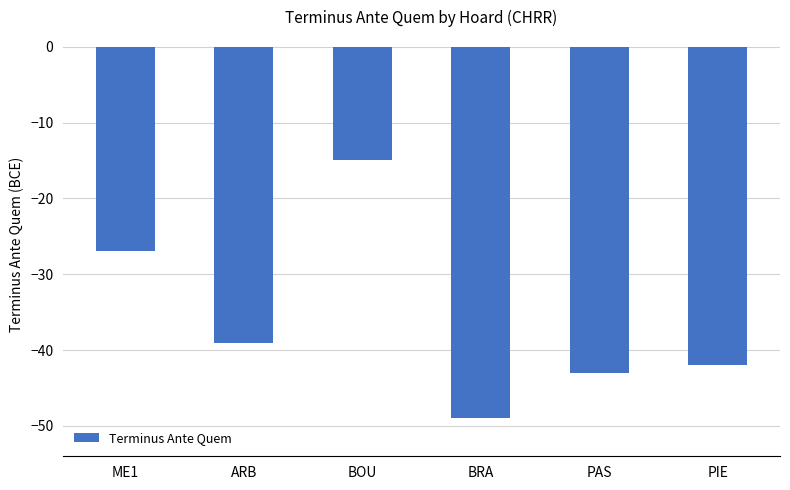

What is the label of the 4th bar from the left?

BRA